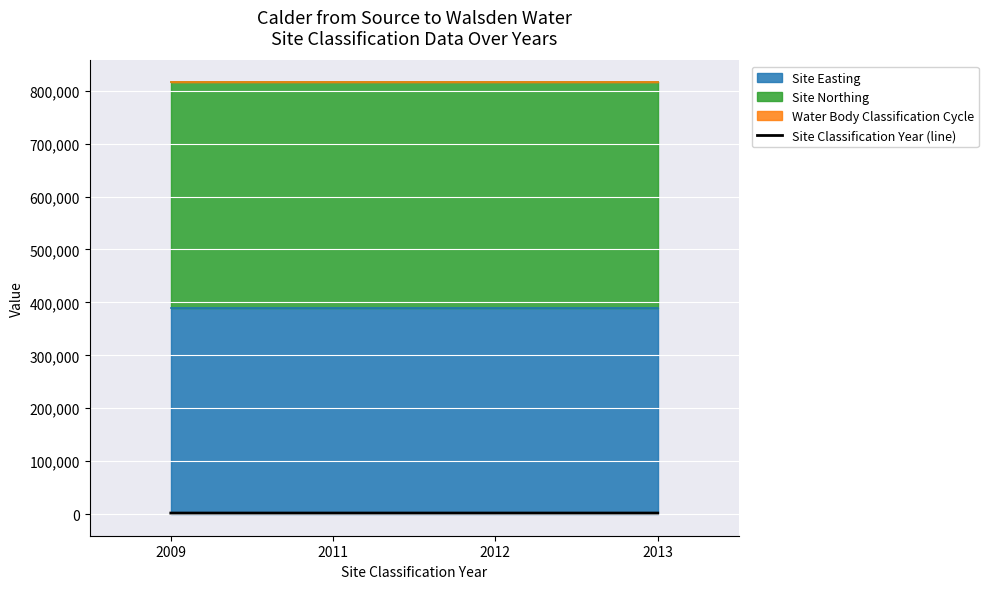

True or false: Site Classification Year (line) has more than 2 interior local peaks.

False